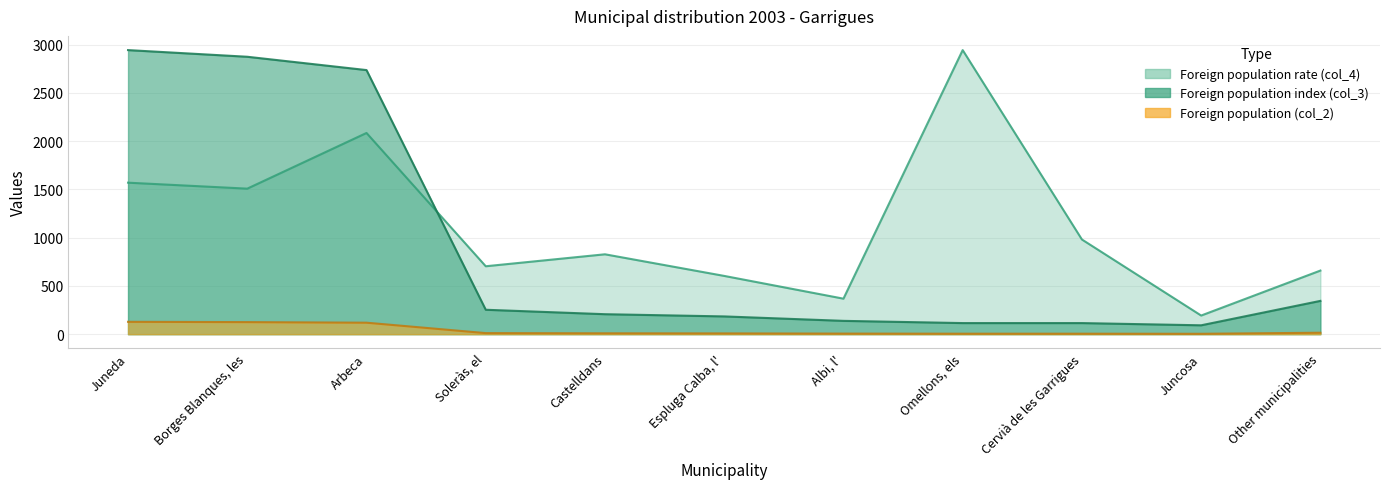

List the labels in order of Foreign population index (col_3) value, smallest first.

Juncosa, Omellons, els, Cervià de les Garrigues, Albi, l', Espluga Calba, l', Castelldans, Soleràs, el, Other municipalities, Arbeca, Borges Blanques, les, Juneda